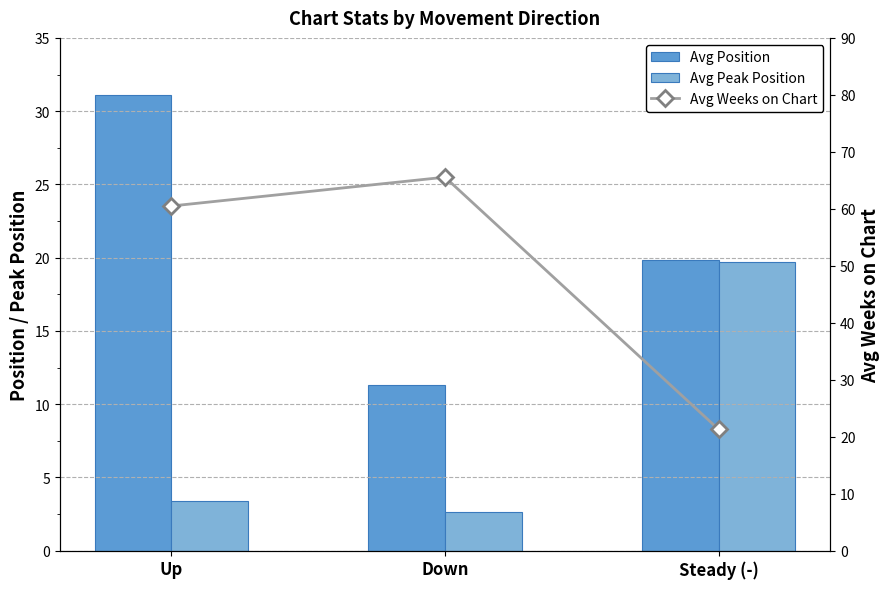

Is it true that Avg Position equals 16.7 at Down?

False